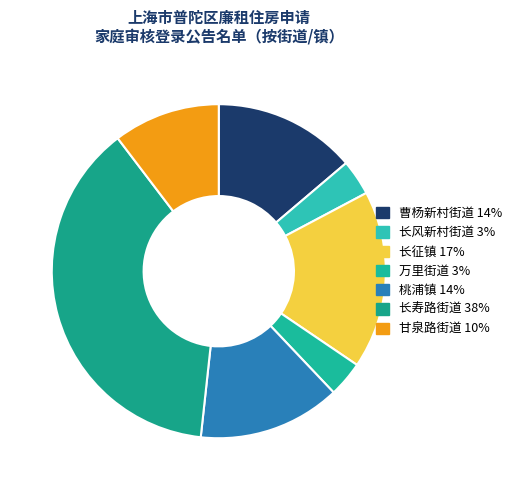

Approximately how many times larger is the value at 长征镇 compared to 桃浦镇?

1.2